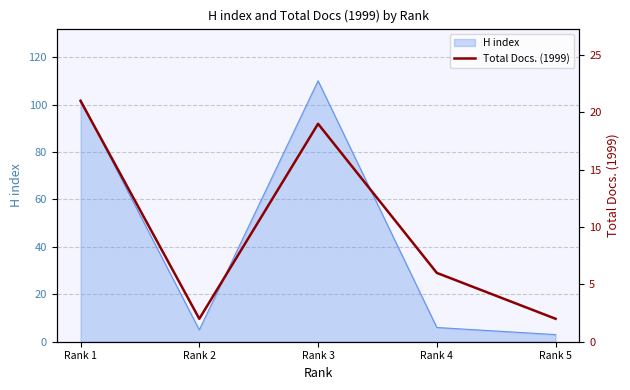

The H index series shows 6 at Rank 4. True or false?

True